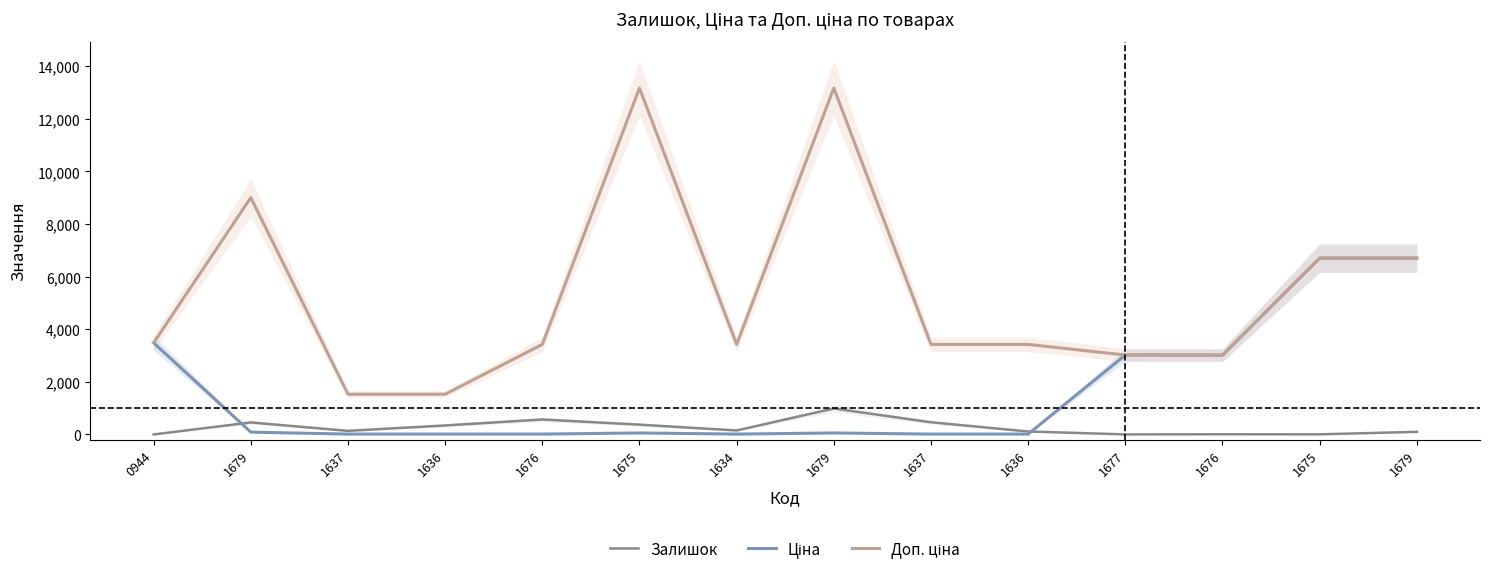

Where do Ціна and Залишок first cross each other?

0944 and 1679